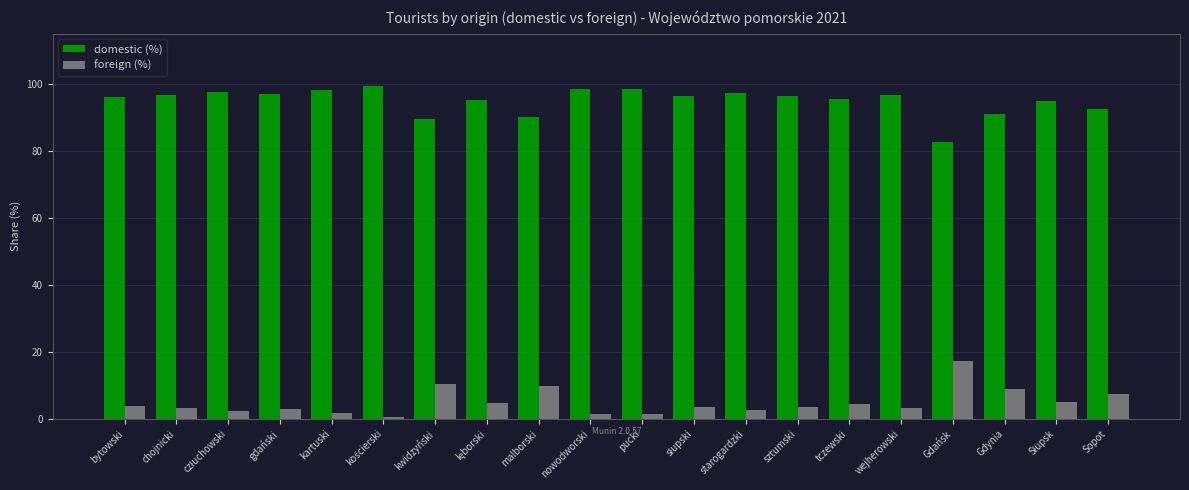

The foreign (%) series shows 8.9 at Gdynia. True or false?

True